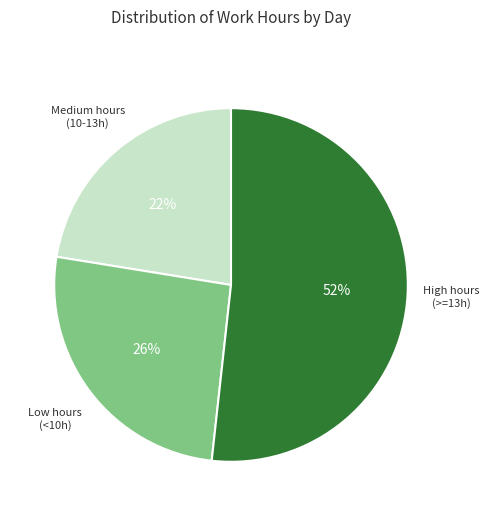

Is there any slice that represents more than half of the pie?

Yes